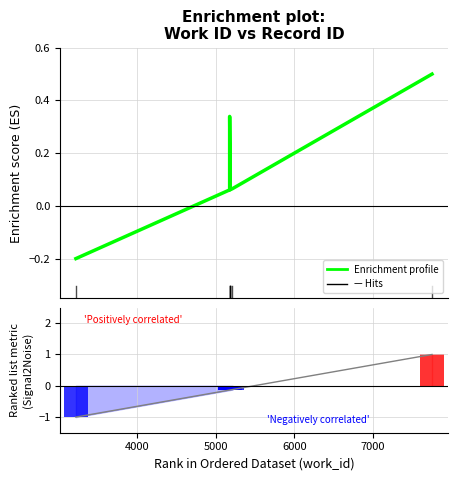

What is the sum of all Ranking metric scores values?

-0.7